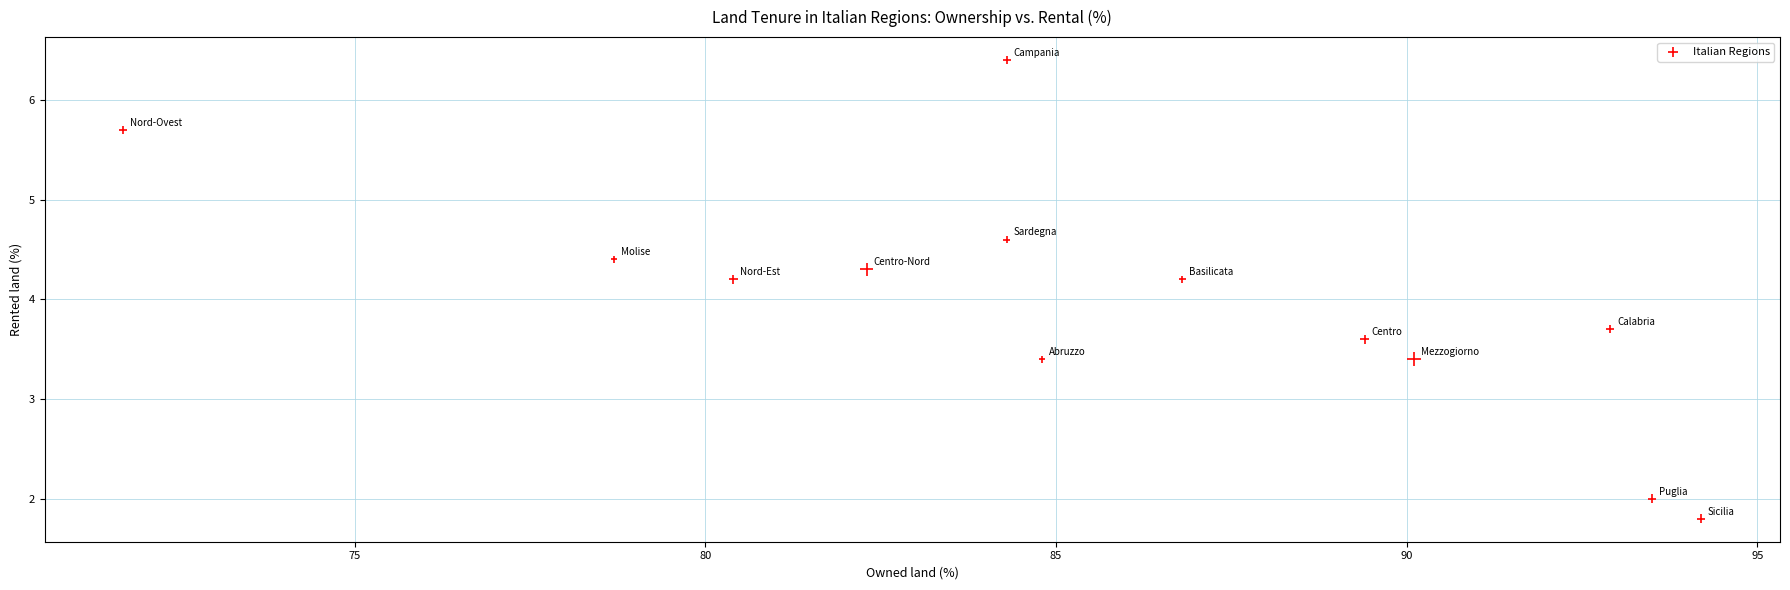

What is the range of Y values (max minus min)?

4.6